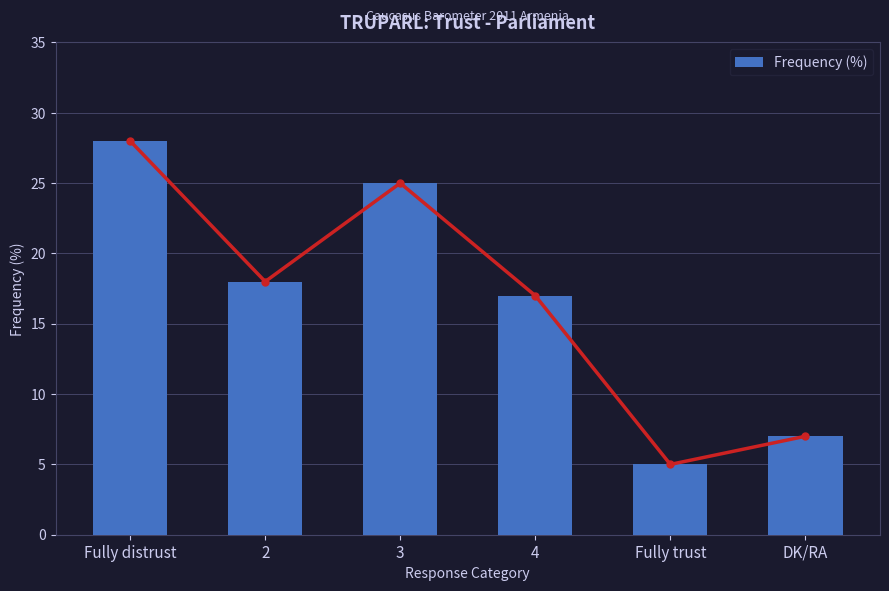

Reading left to right, what are all the values shown in this chart?

Fully distrust=28	2=18	3=25	4=17	Fully trust=5	DK/RA=7